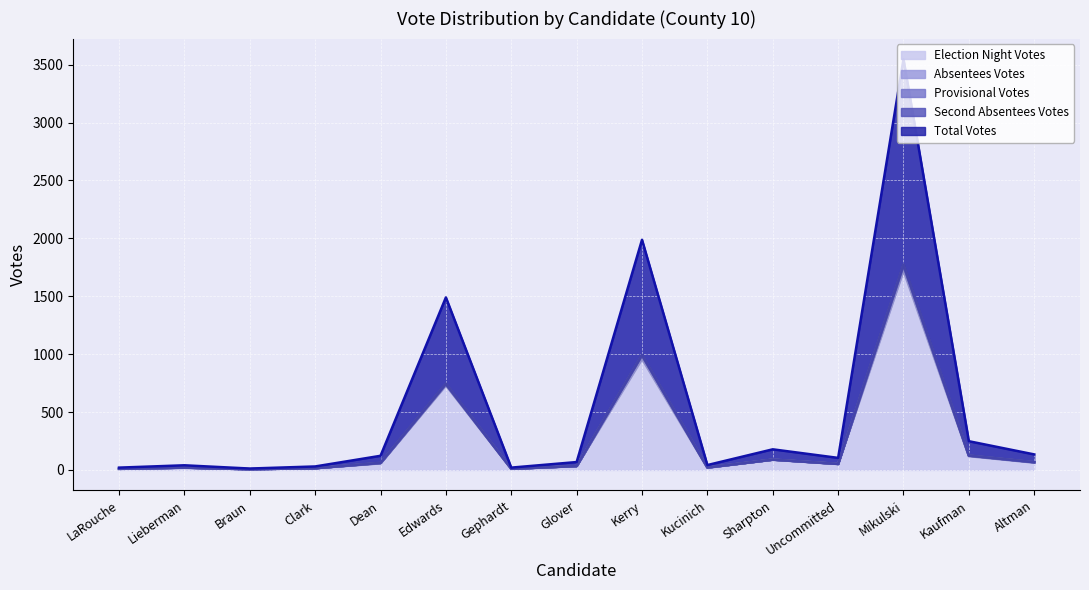

What position from the right is Edwards?

10